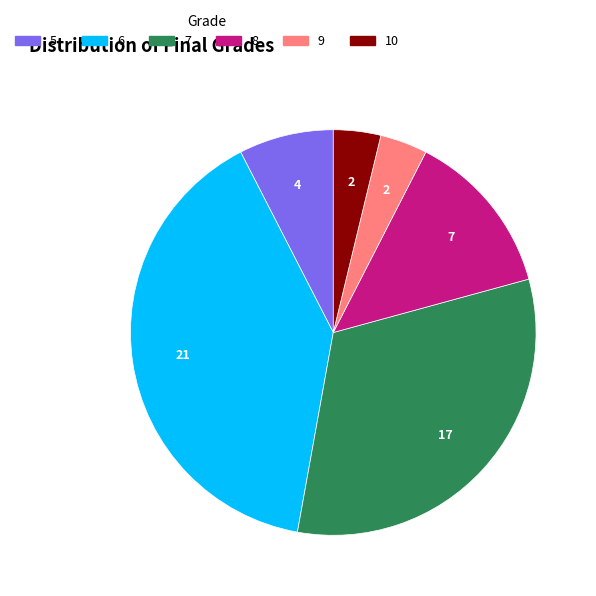

Is it true that 6 is 40% of the pie?

True